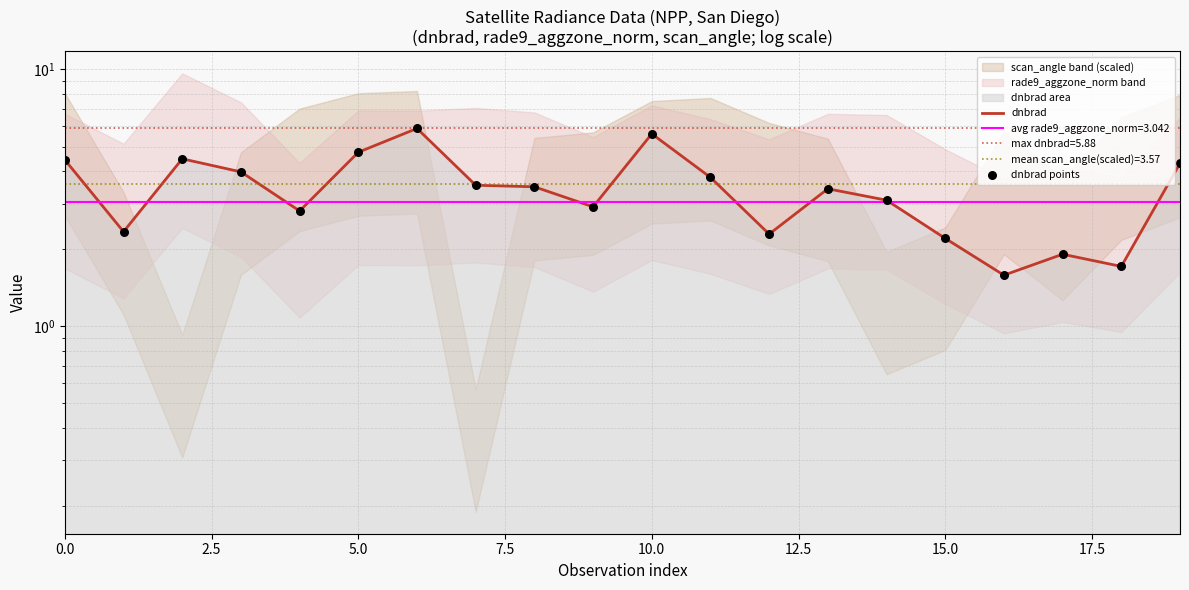

Which series contains the highest Y value?

dnbrad